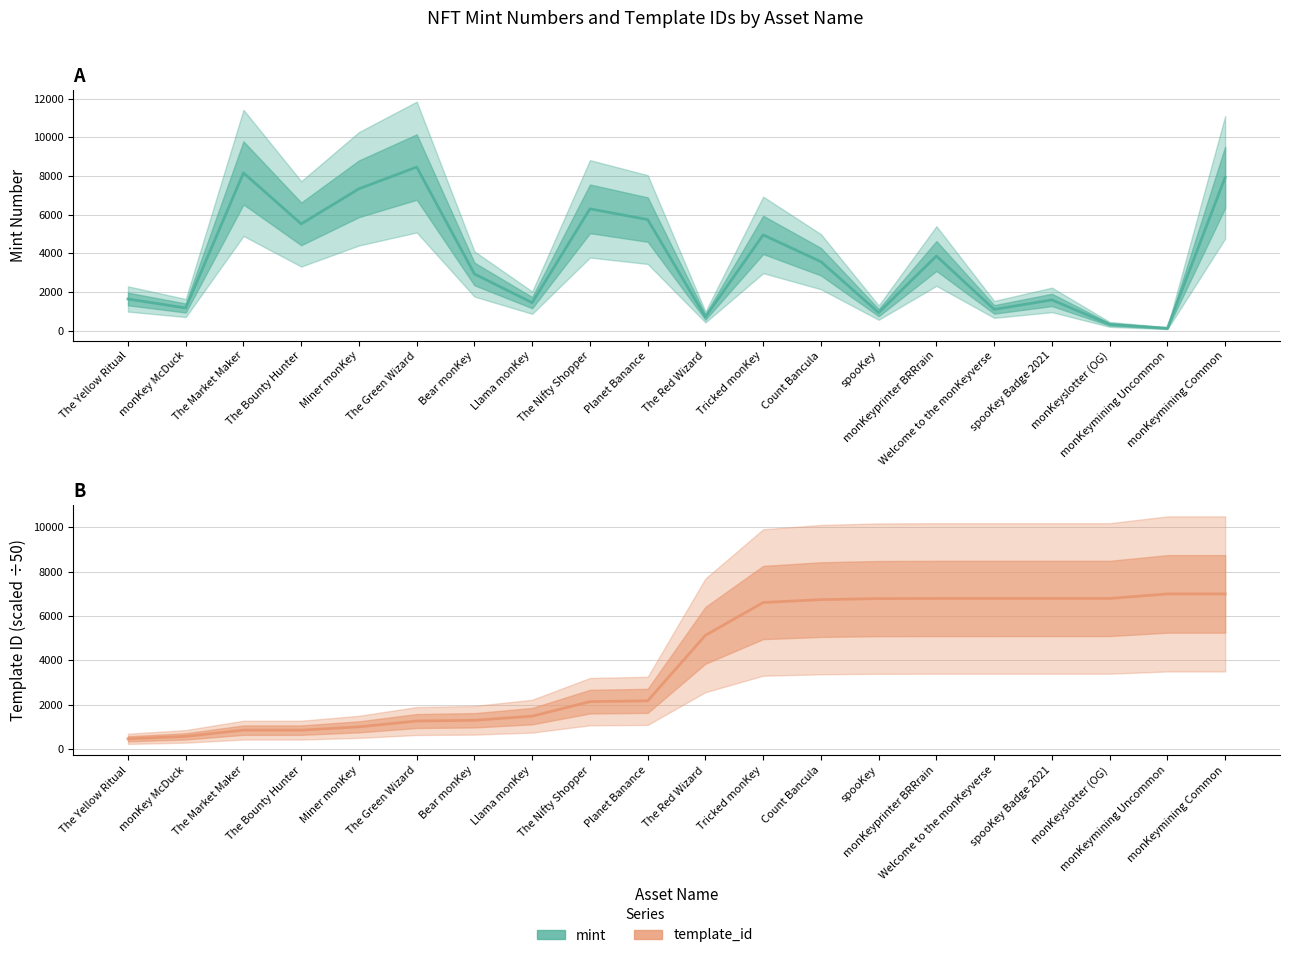

True or false: template_id (÷50) and mint intersect in this chart.

True